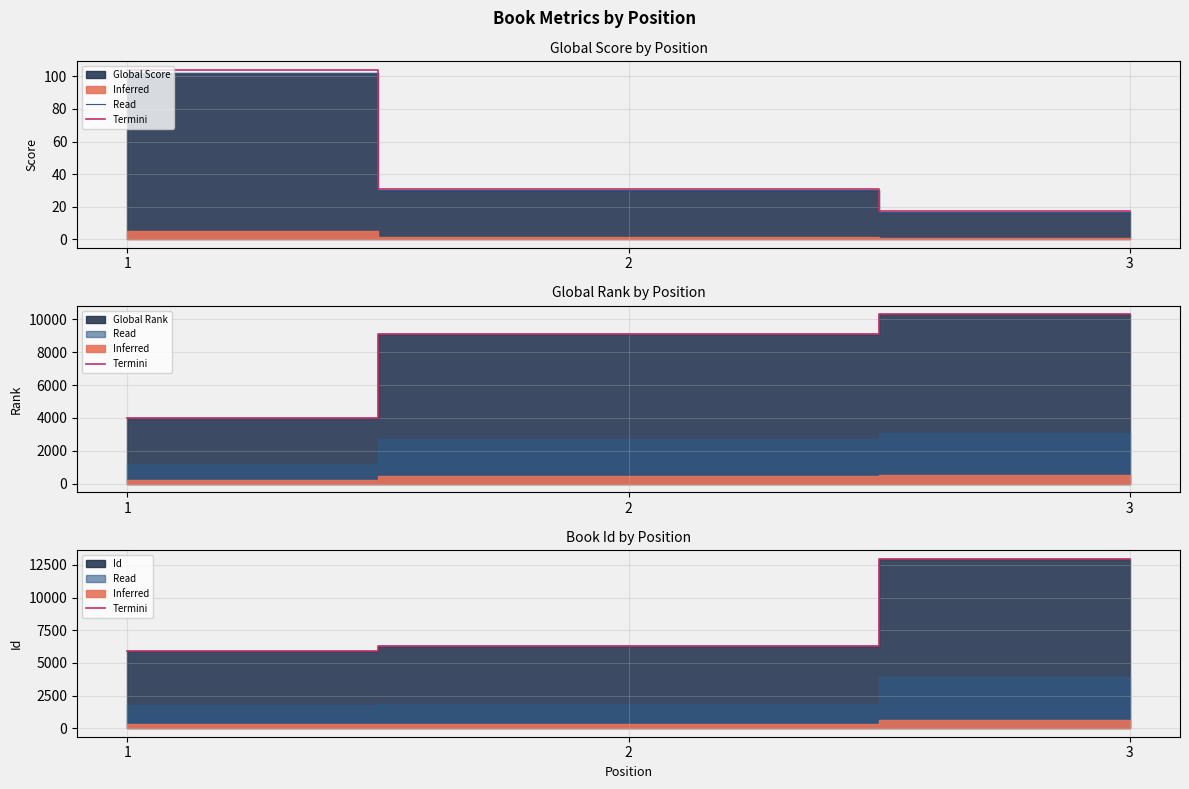

What is the difference between the second highest and minimum values in the Termini series?

354